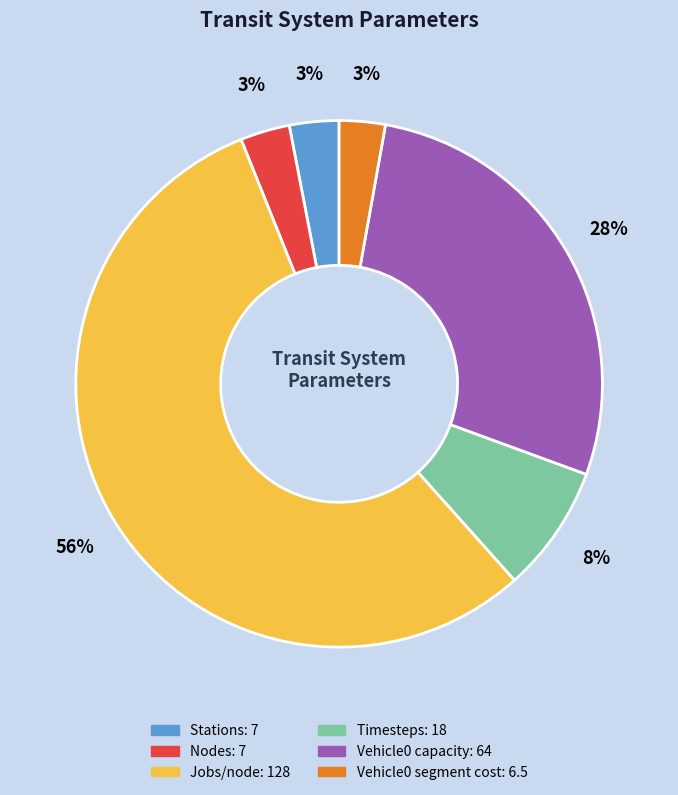

To the nearest percent, what is the combined percentage of Stations and Nodes?

6%